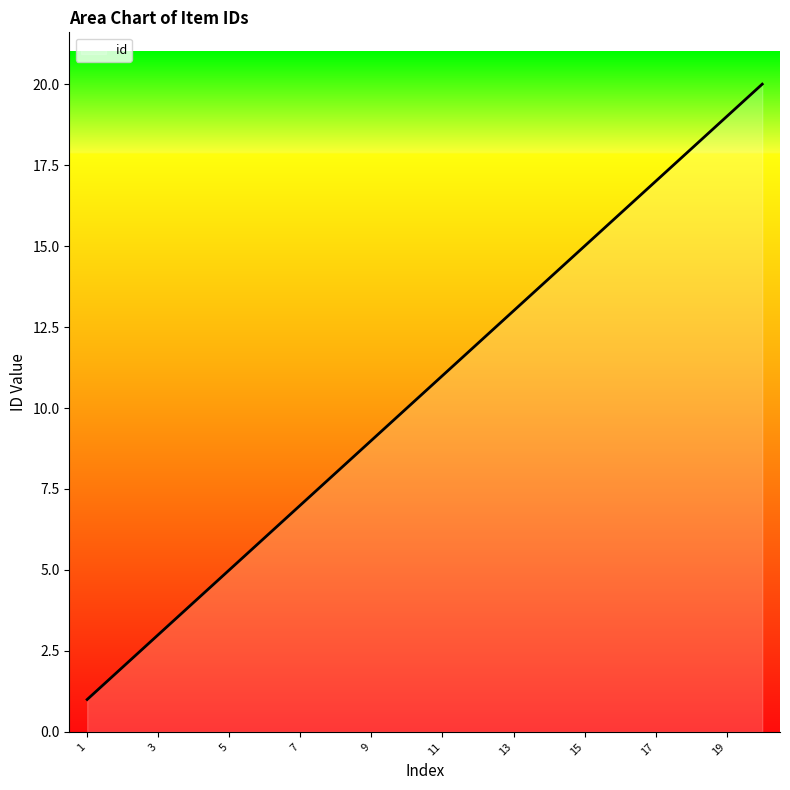

What is the greatest value displayed?

20.0